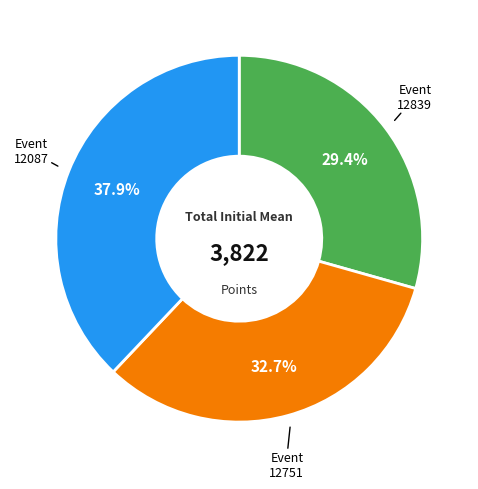

Between 12751 and 12839, which is larger?

12751